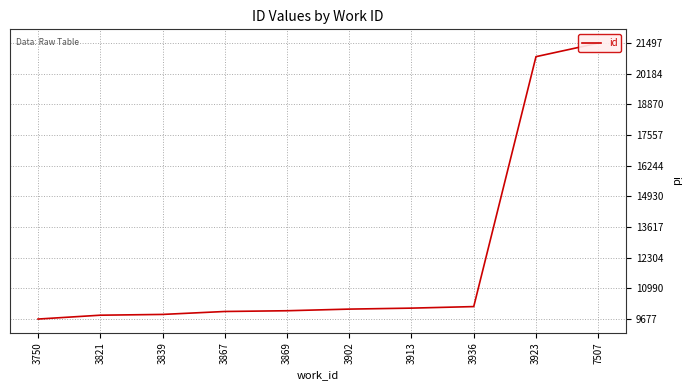

Reading left to right, transcribe all the data shown in this chart.

9677	9842	9875	10001	10033	10103	10145	10211	20917	21497